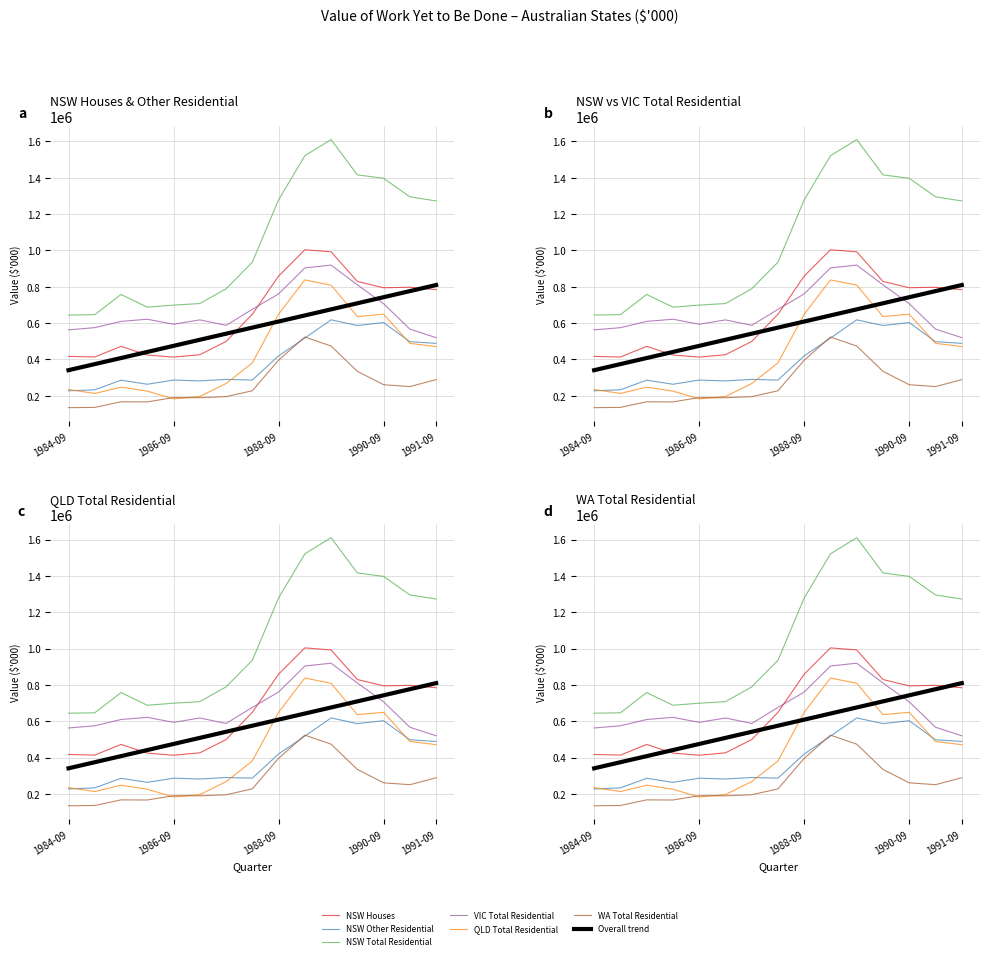

Where does the WA Total Residential series first go above 227554?

1988-09